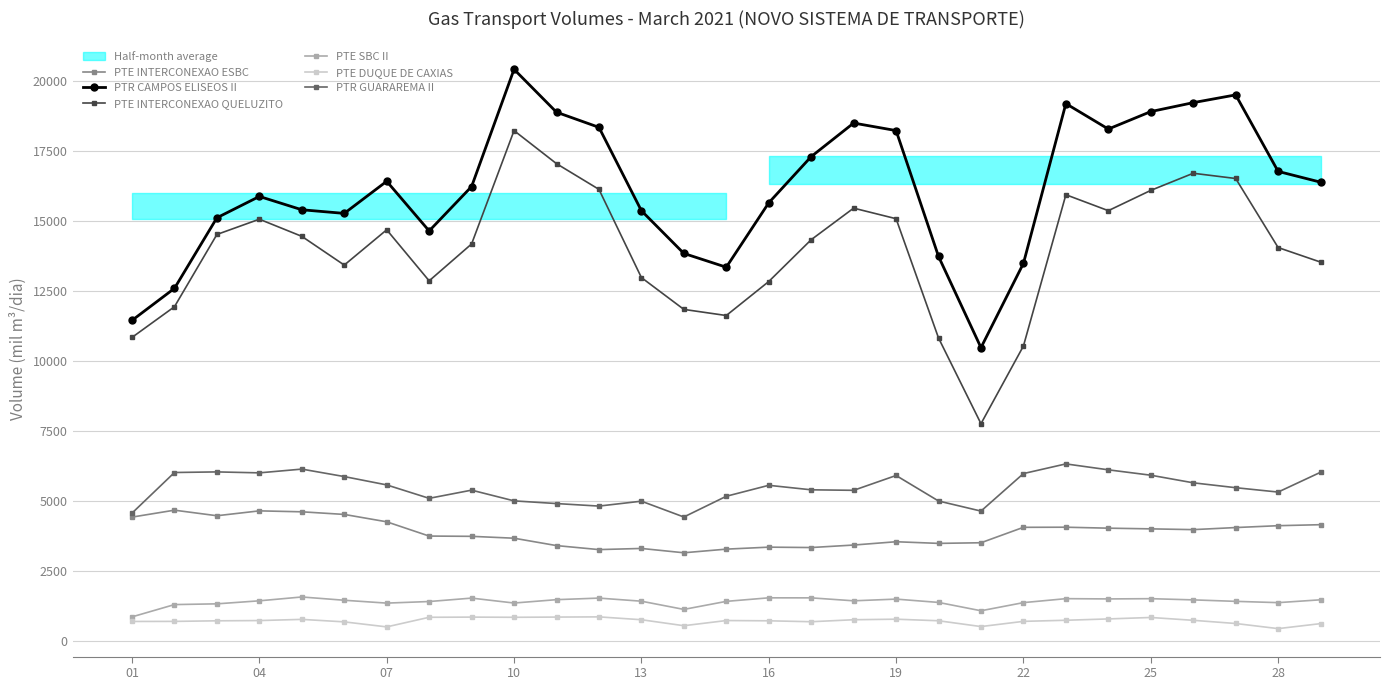

Is this an area chart (filled region under the line)?

No